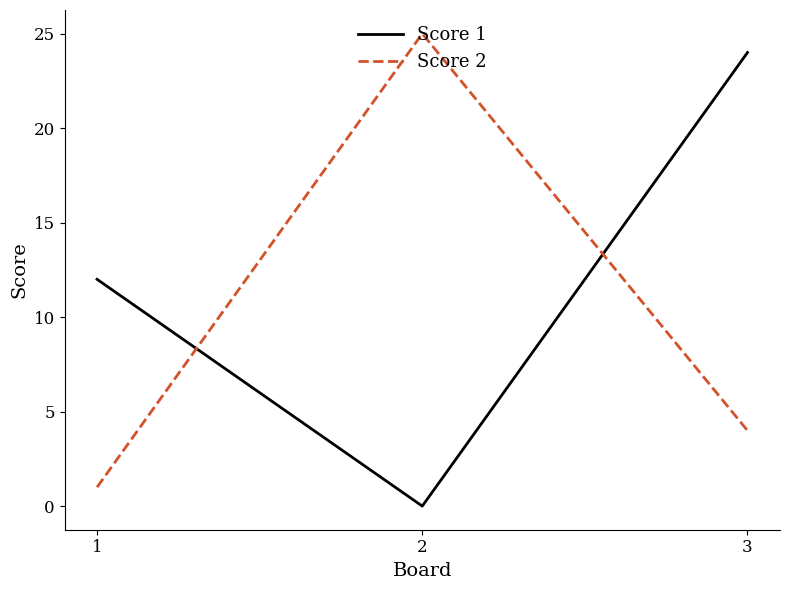

Reading left to right, list all the values displayed in this chart.

Score 1: 12	0	24
Score 2: 1	25	4